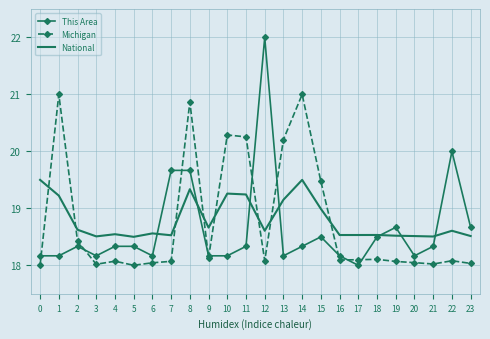

True or false: This Area has more than 1 interior local peaks.

True